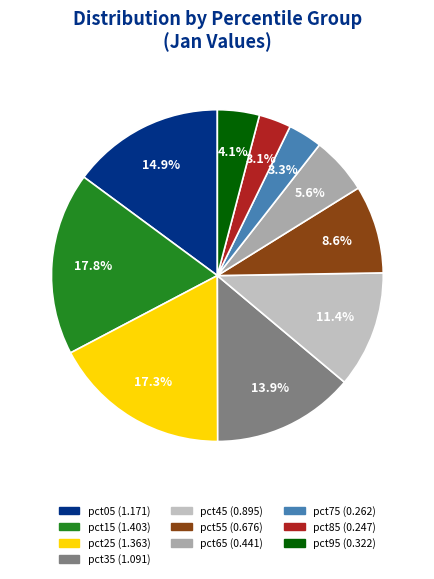

What percentage is the pct65 slice, to the nearest percent?

6%